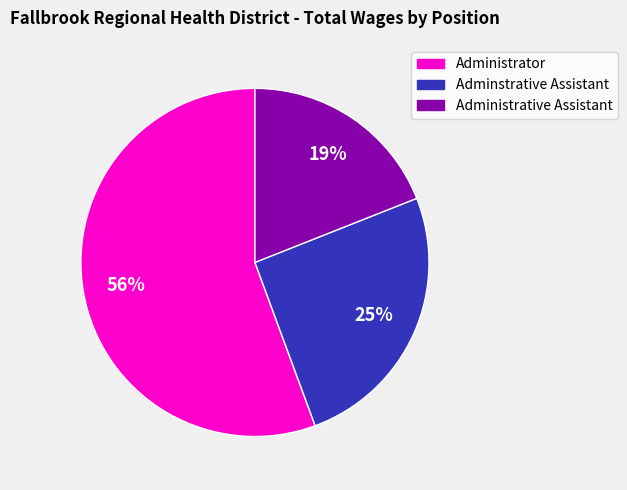

Do Administrative Assistant and Adminstrative Assistant together represent more than half of the pie?

No